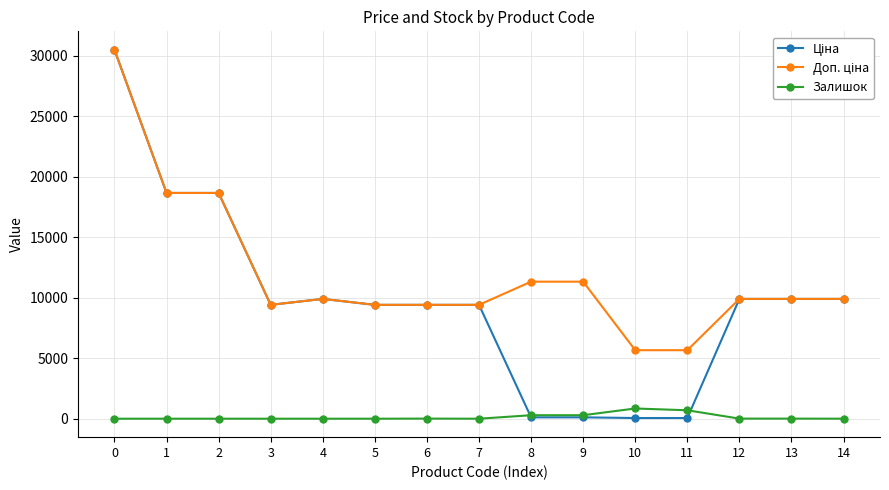

What is the total value across all series at 1?

37343.0